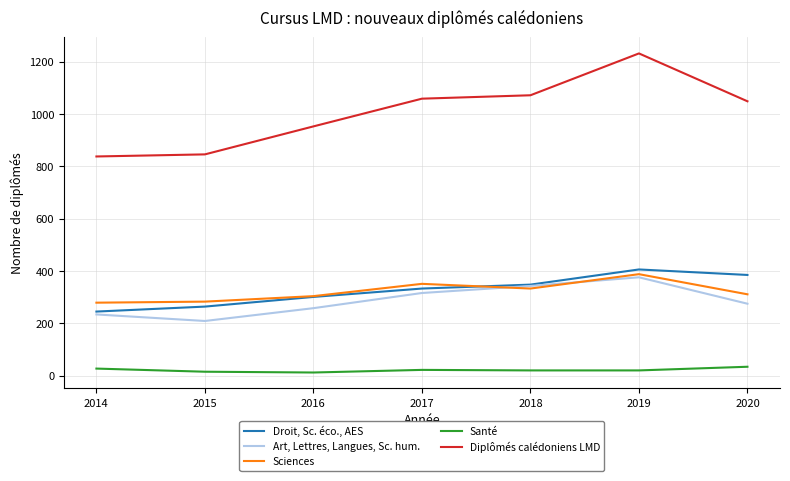

True or false: Diplômés calédoniens LMD and Art, Lettres, Langues, Sc. hum. cross at least once.

False